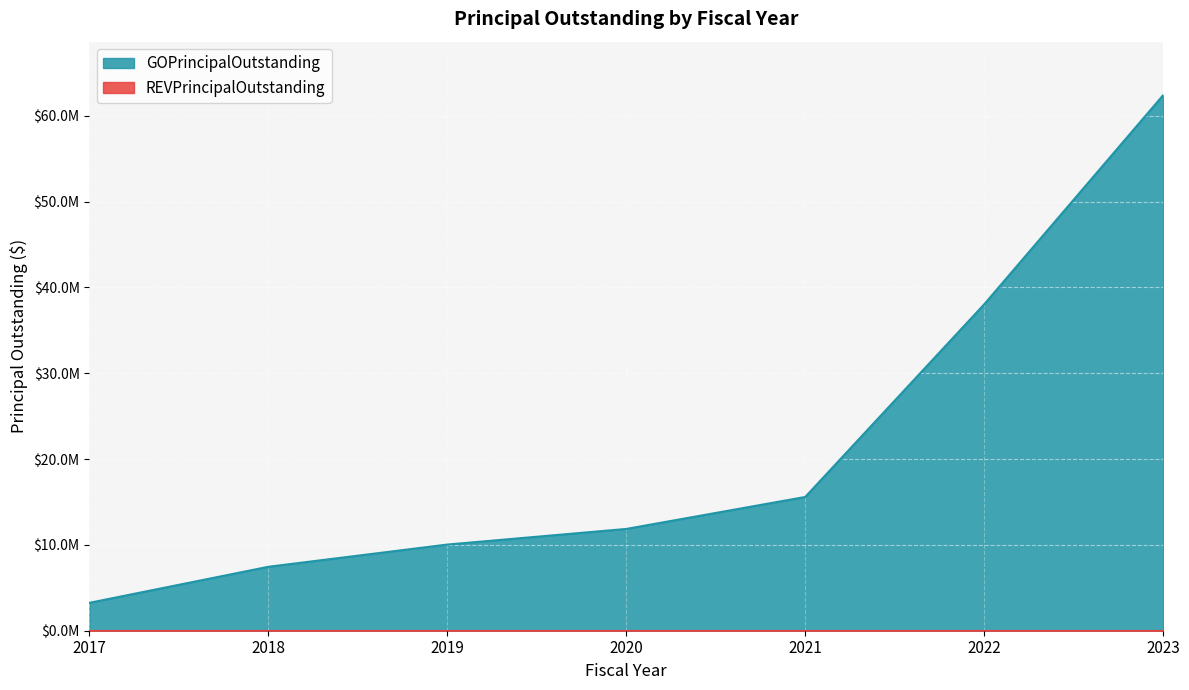

What is the value of the 6th point from the left?

38030000